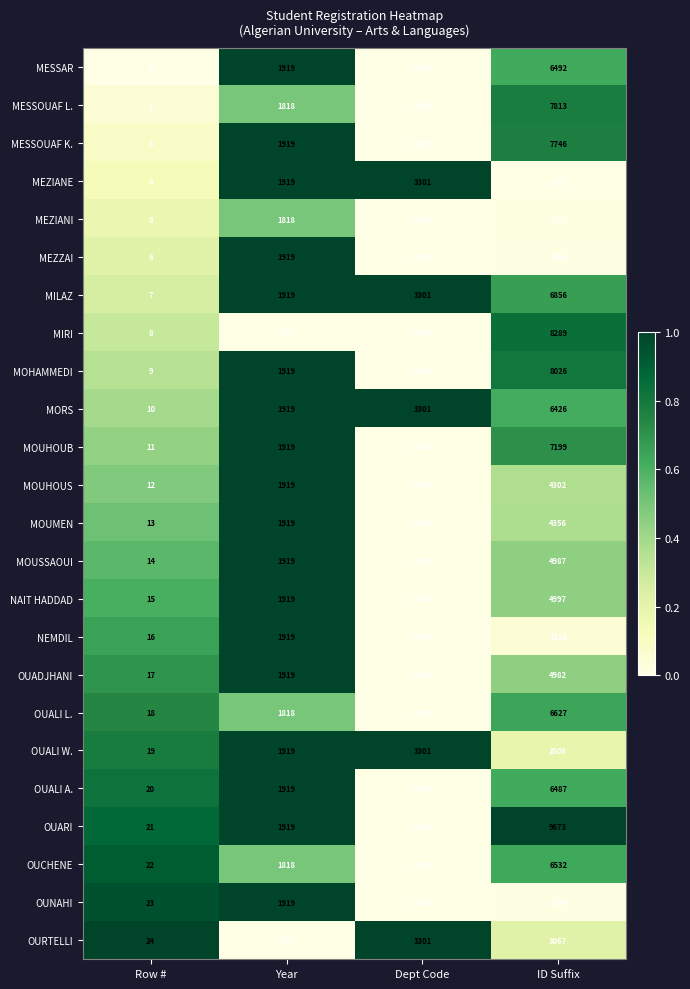

What is the spread (max minus min) of values at Year?

202